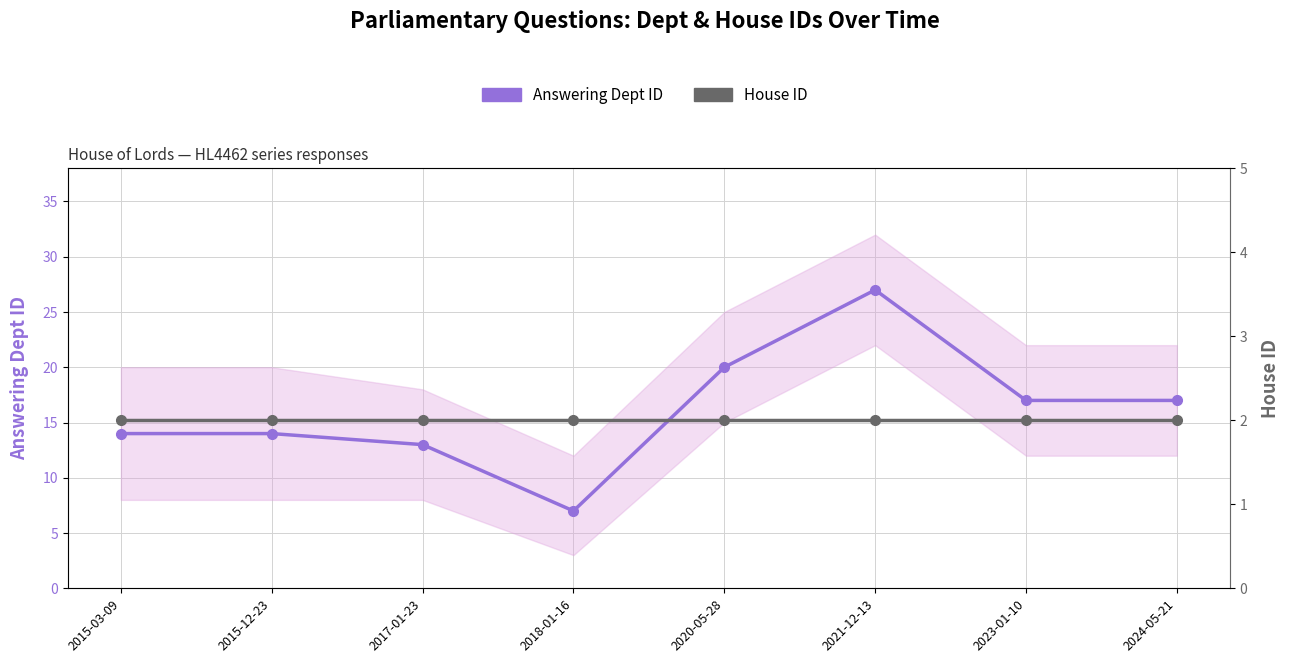

Is this an area chart (filled region under the line)?

No